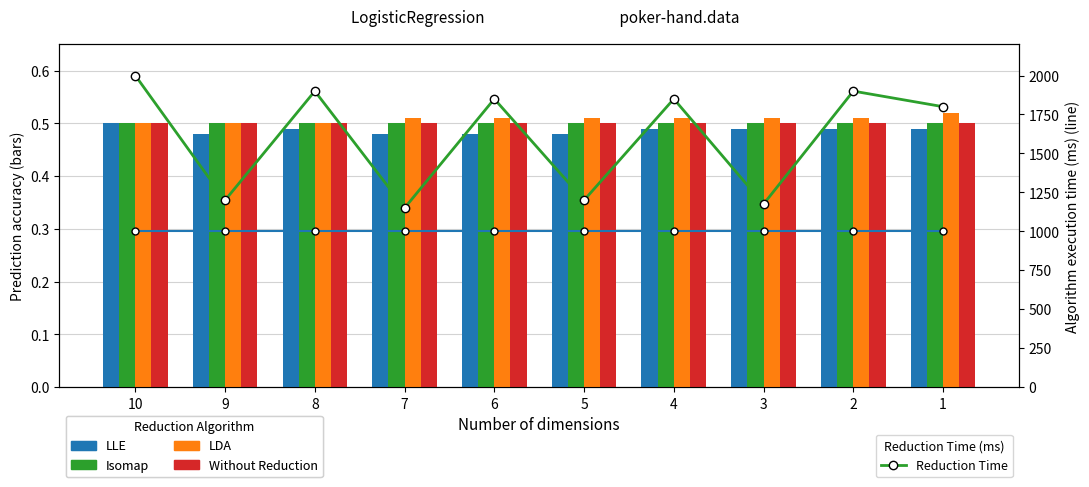

Which label corresponds to the largest value in the chart?

10